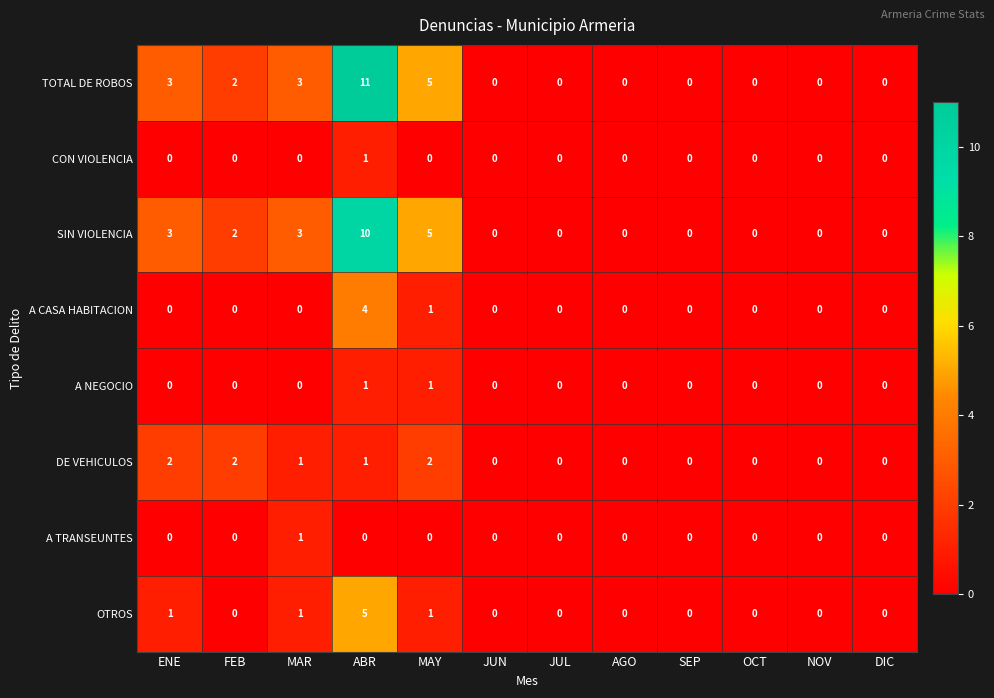

Which series has the widest spread of values?

TOTAL DE ROBOS